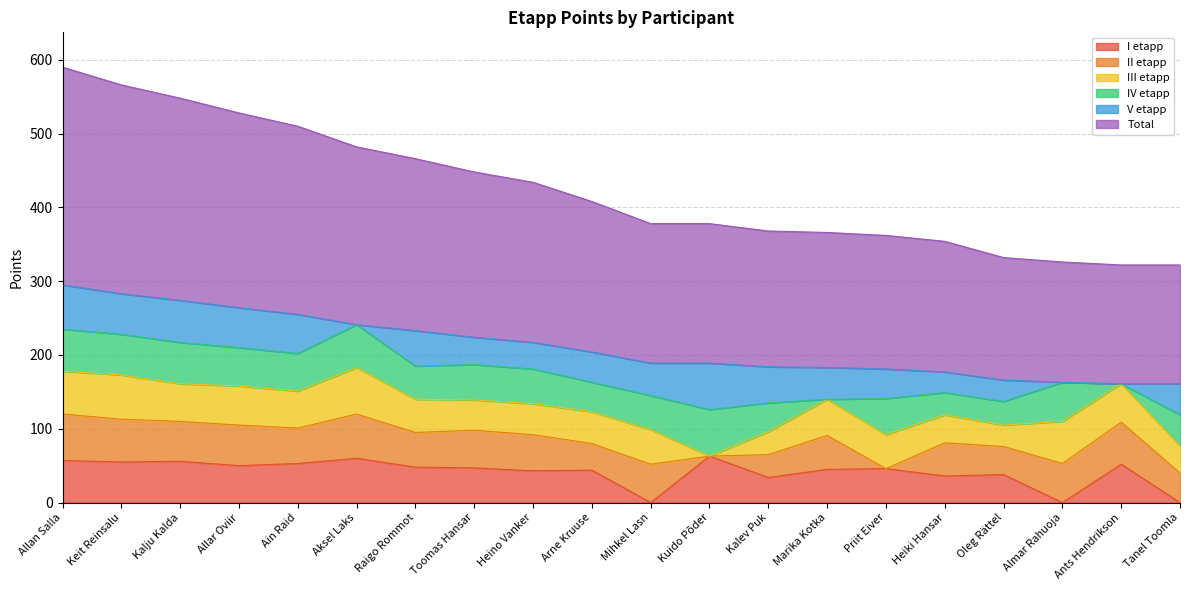

Rank the series at Marika Kotka from highest to lowest value.

Total, III etapp, II etapp, I etapp, V etapp, IV etapp